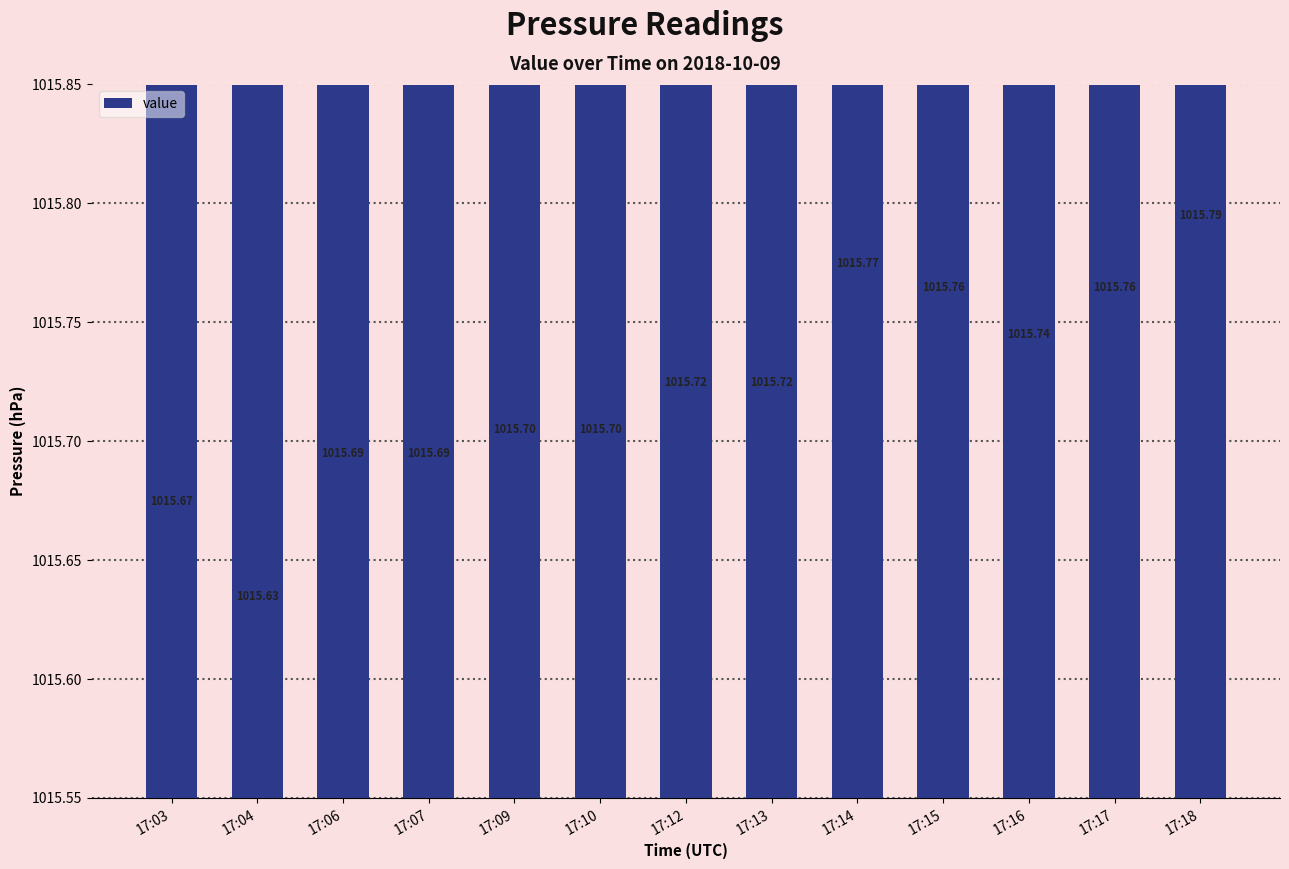

What is the value of the 9th bar from the left?

1015.8